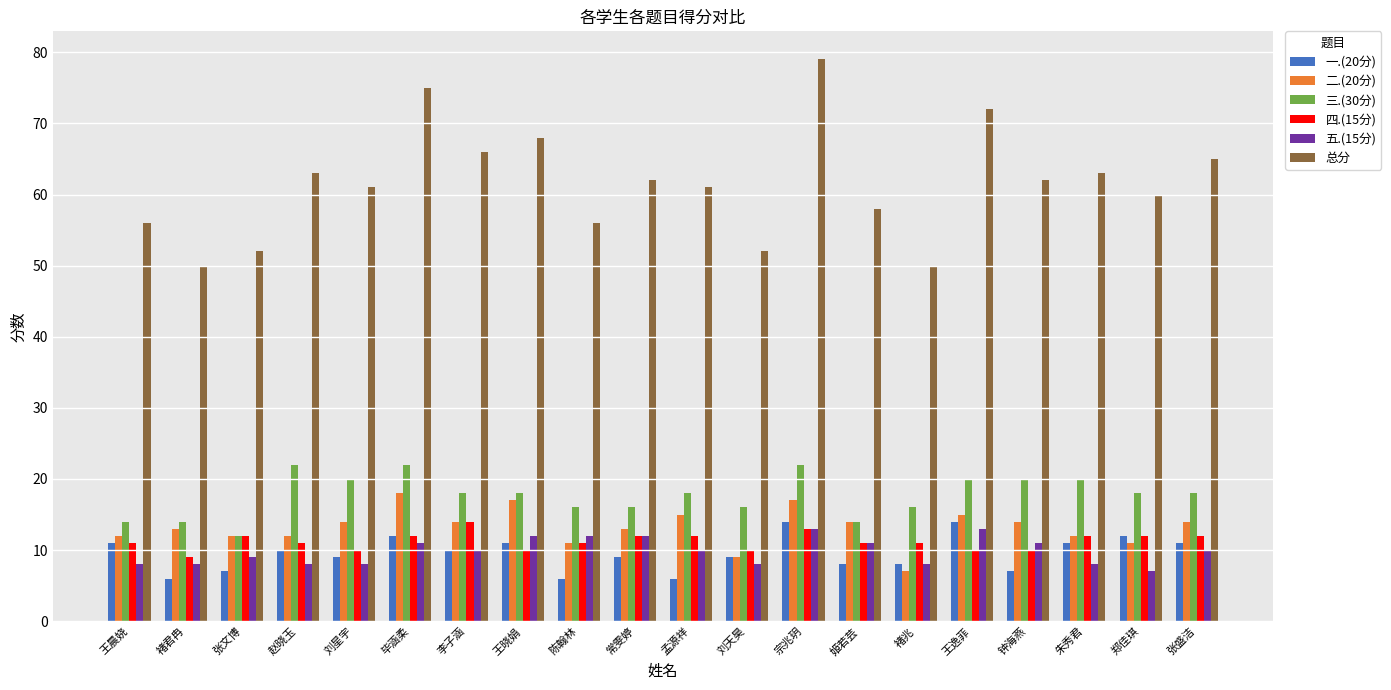

Which category has the highest value across all series?

宗兆玥